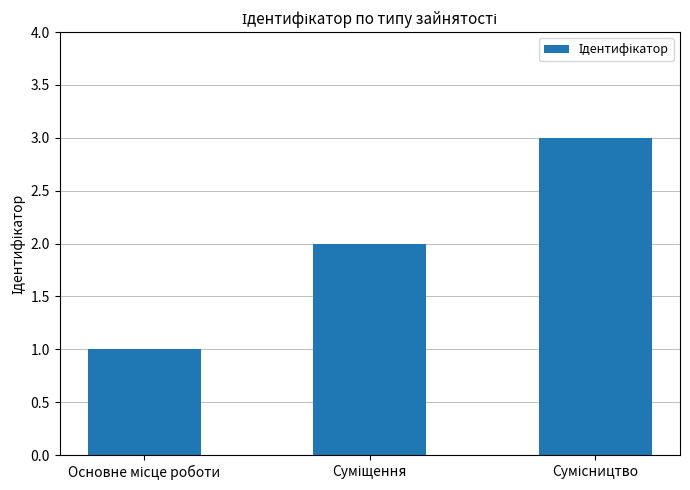

What is the greatest value displayed?

3